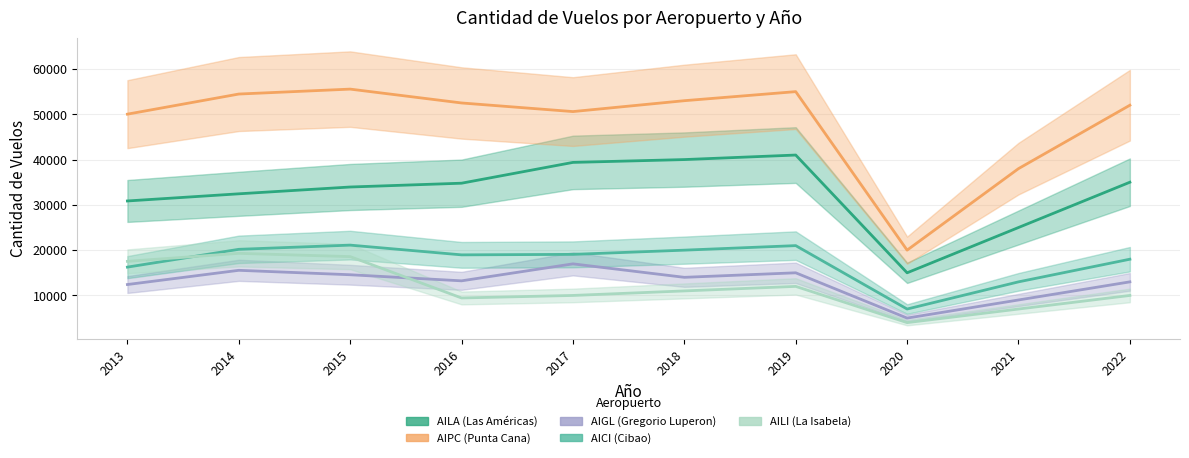

What is the greatest value displayed?

55558